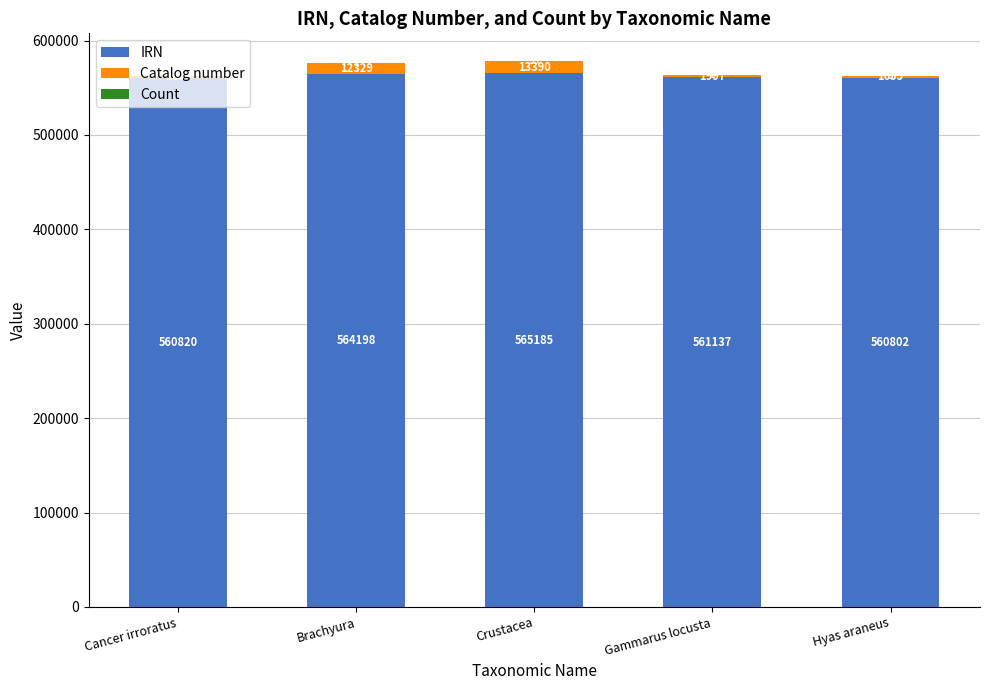

What is the total value across all series at Crustacea?

578674